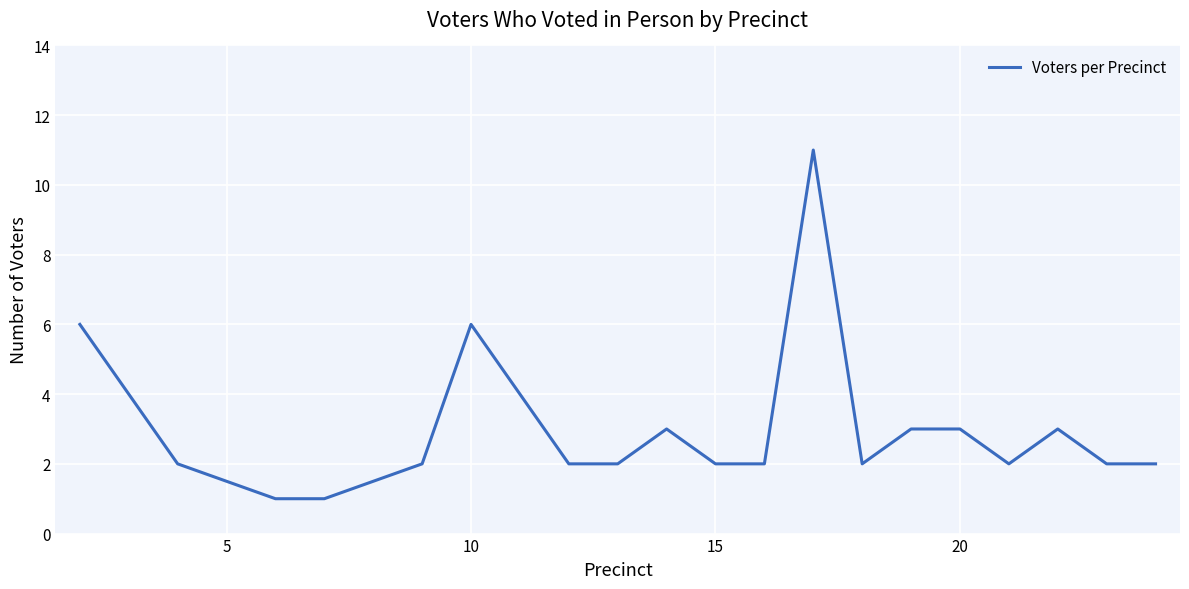

What is the maximum value shown in the chart?

11